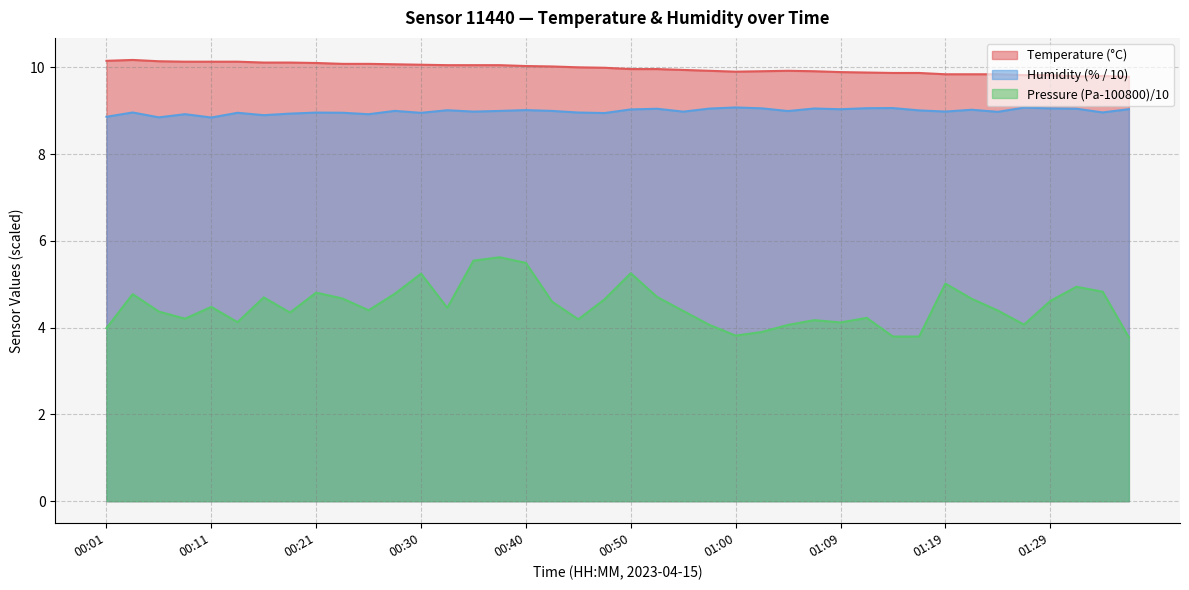

What is the label of the 7th point from the right?

01:22